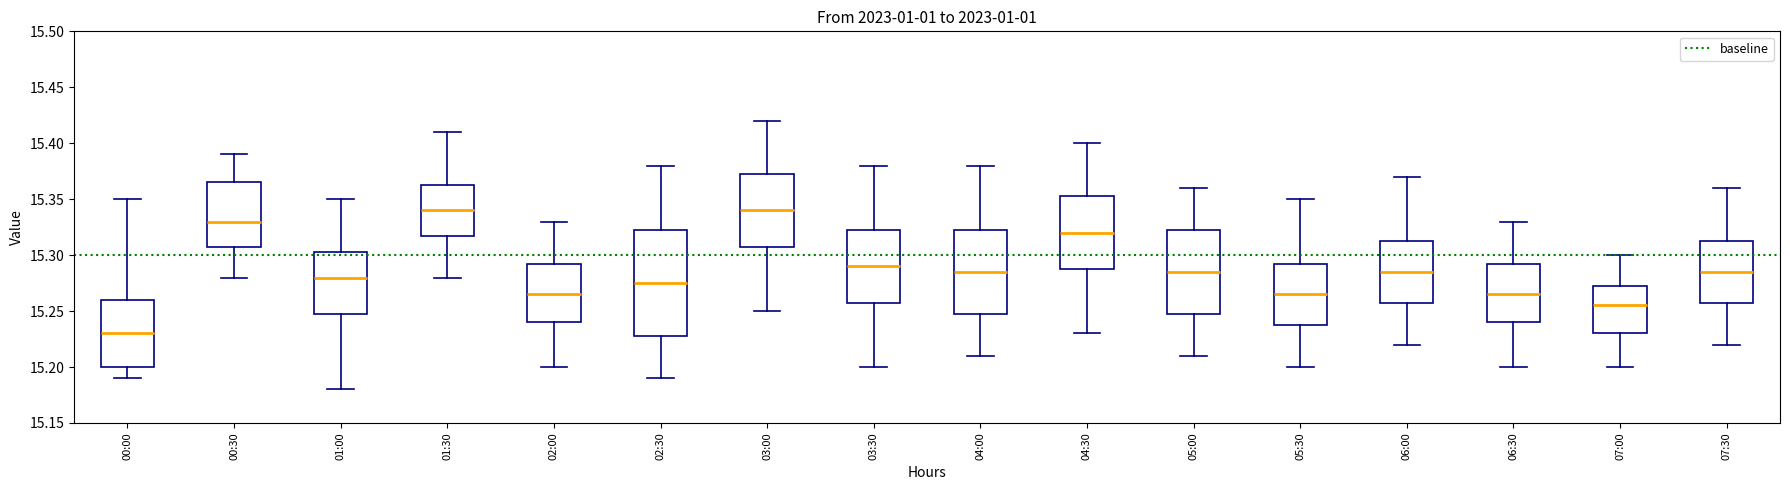

Which box is the tallest, from its lower edge to its upper edge?

02:30